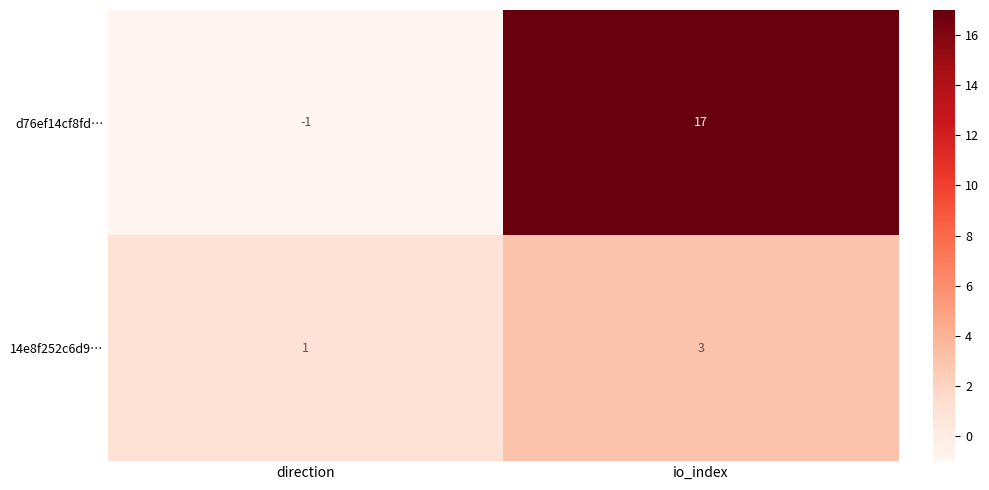

How many distinct data groups are displayed?

2